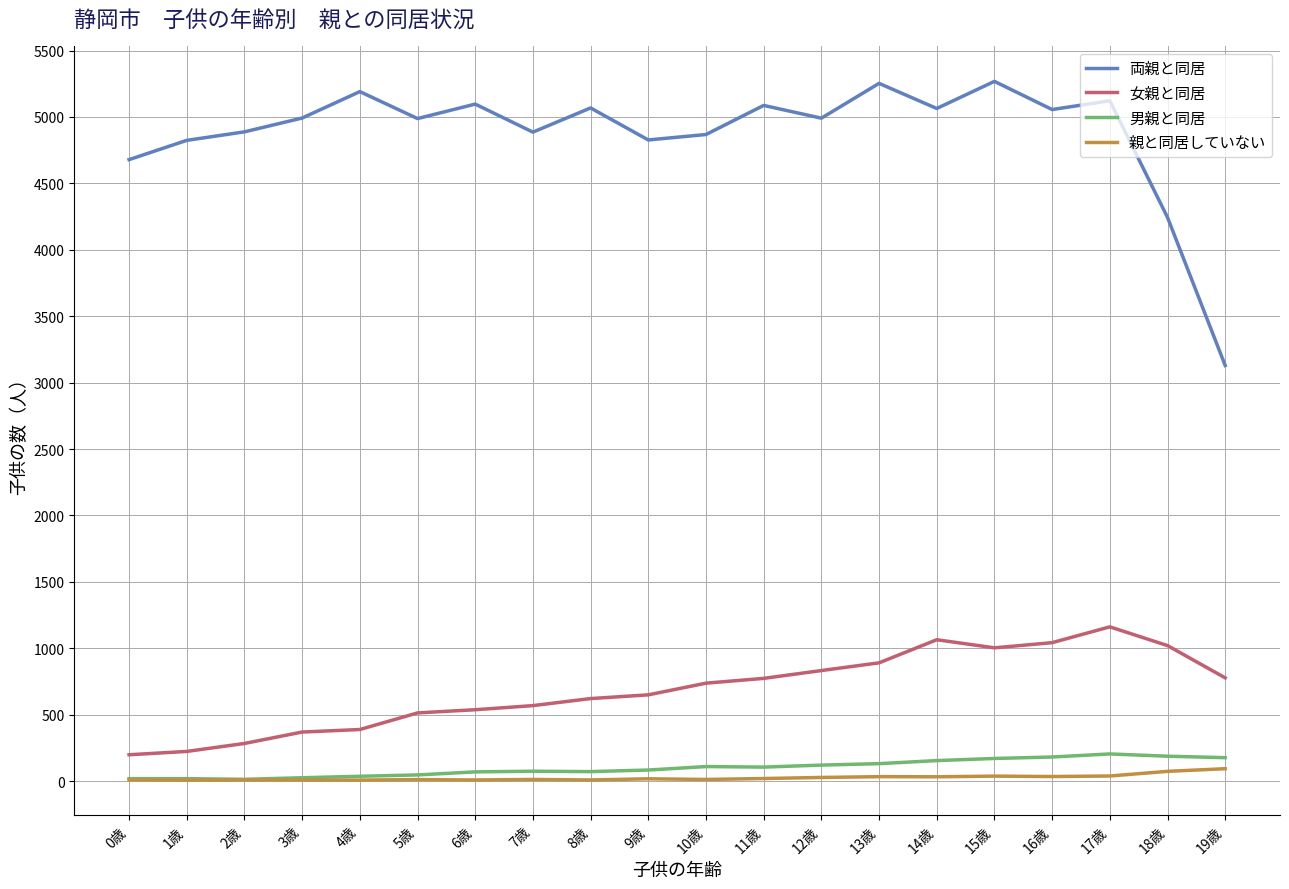

Is it true that 男親と同居 equals 154 at 14歳?

True